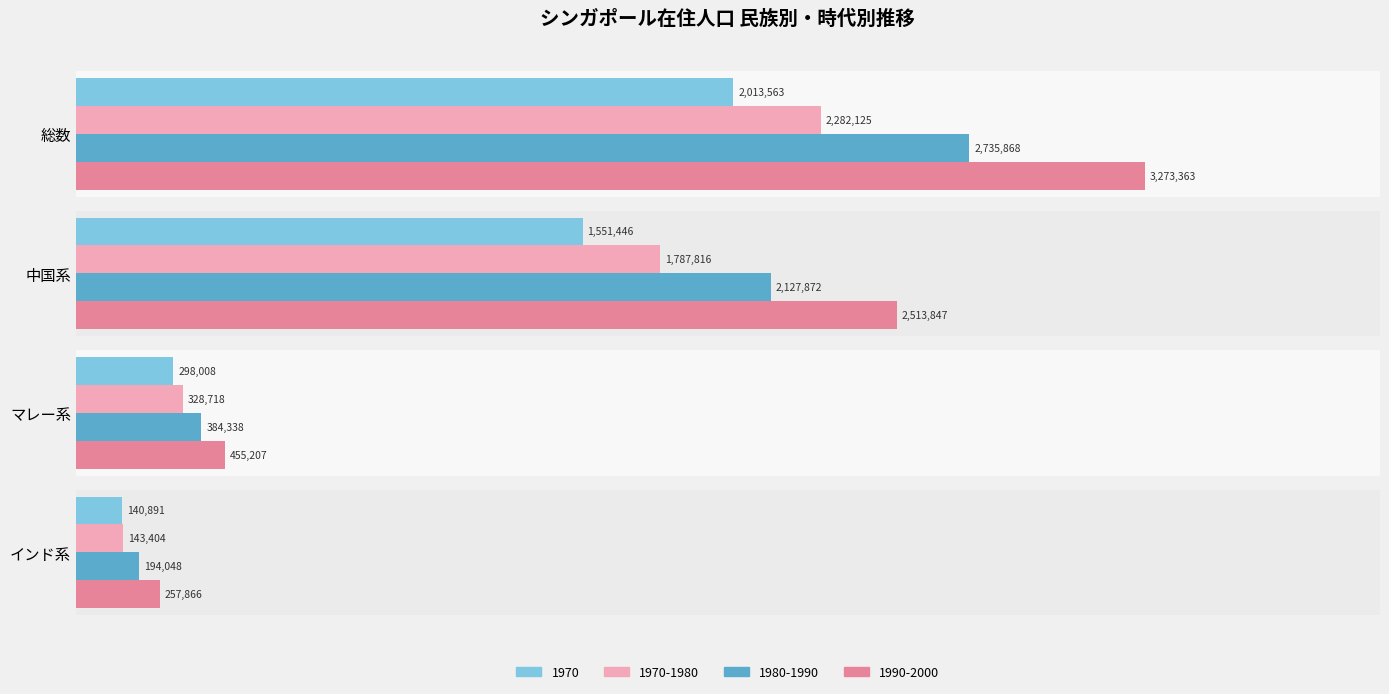

What are all the series names shown in the legend?

1970, 1970-1980, 1980-1990, 1990-2000